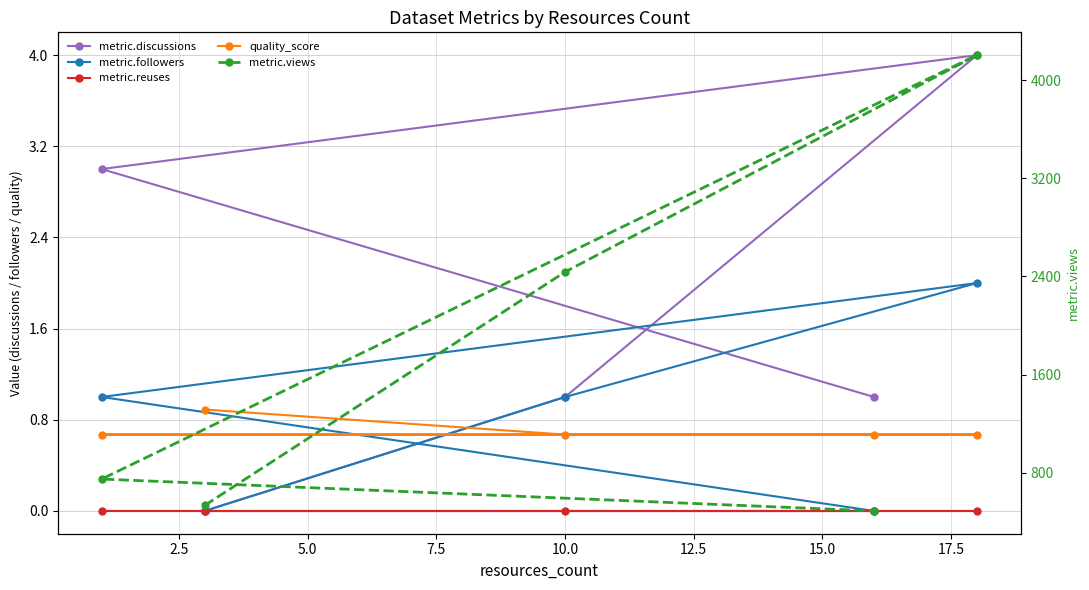

Rank the series by their maximum value, from highest to lowest.

metric.views, metric.discussions, metric.followers, quality_score, metric.reuses